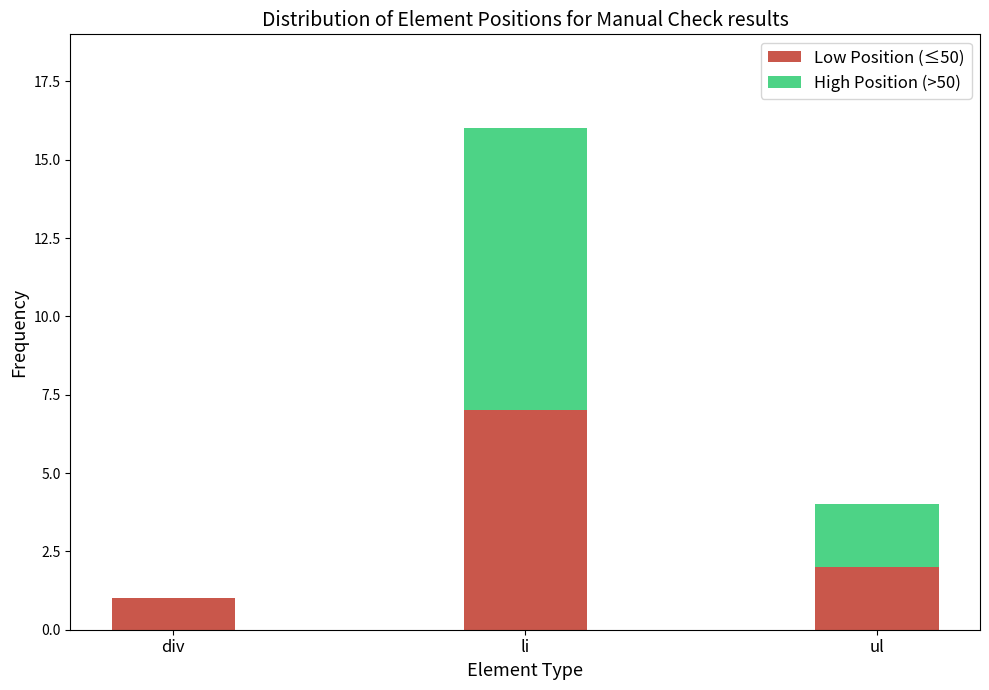

What is the total value across all series at li?

16